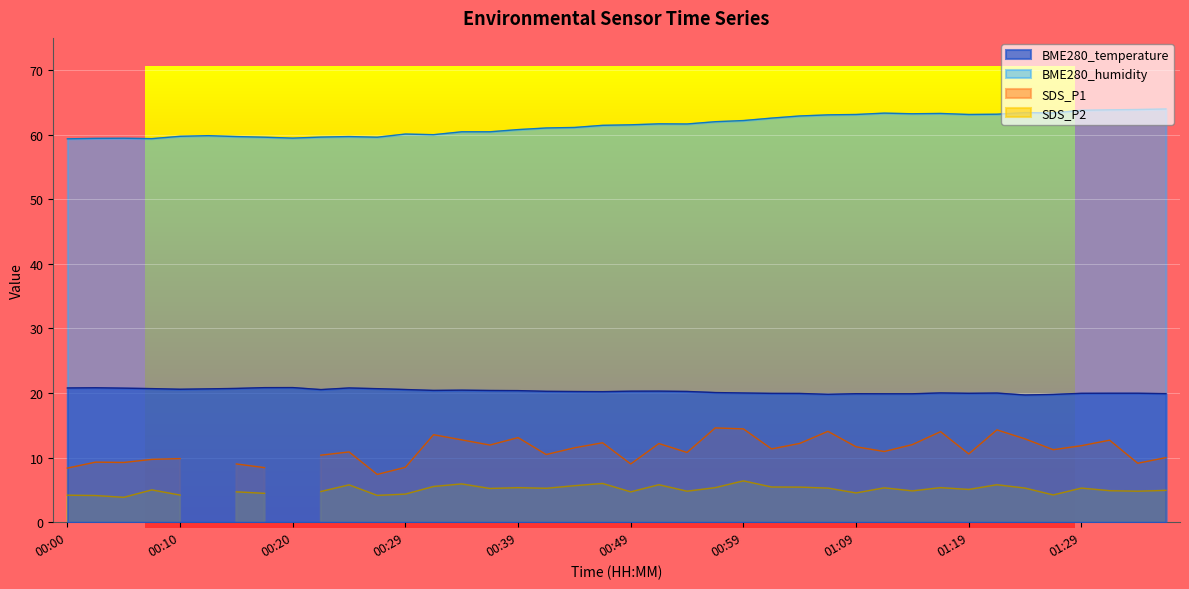

At how many categories does at least one series exceed 59?

40